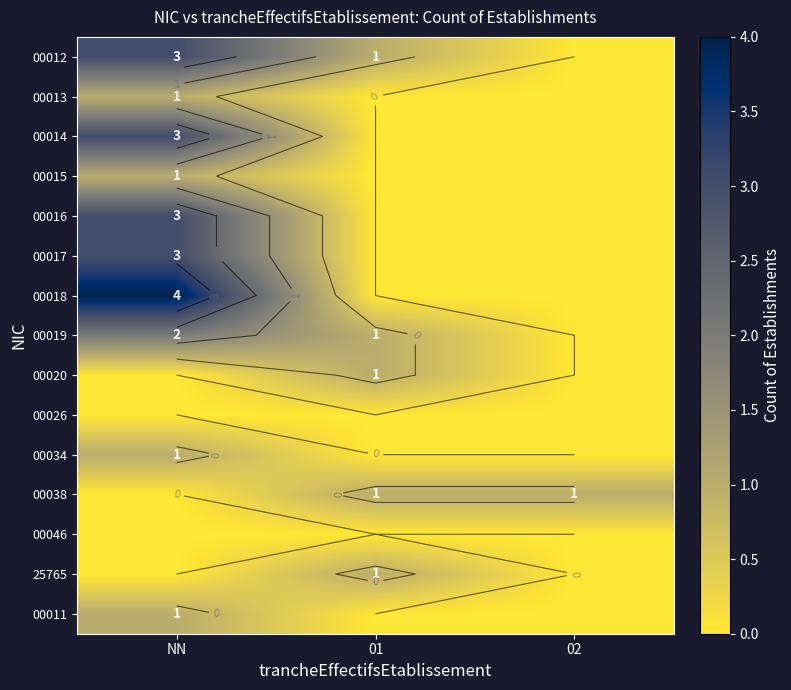

At which label does 00016 reach its minimum?

01